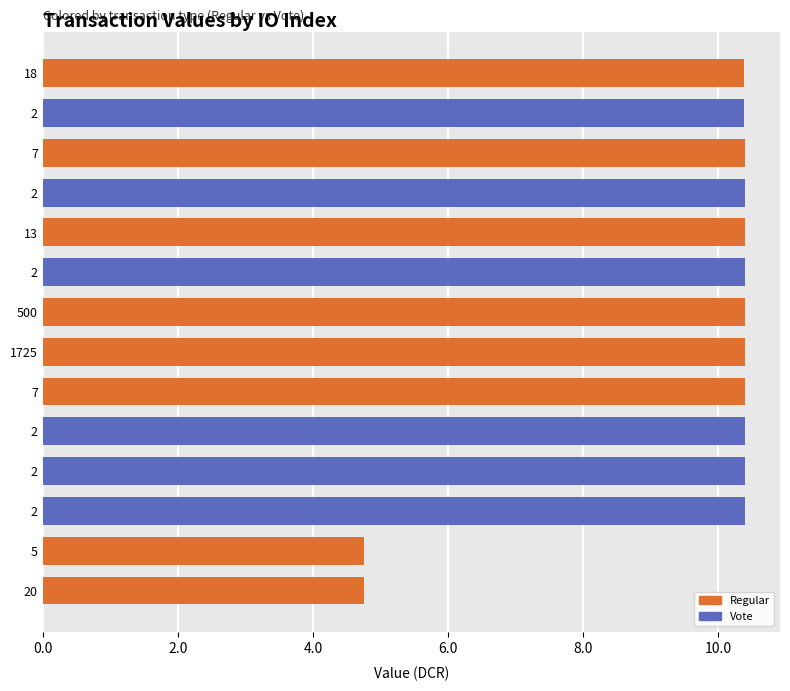

Rank the categories by value from highest to lowest.

7, 2, 13, 2, 500, 1725, 7, 2, 2, 2, 18, 2, 5, 20